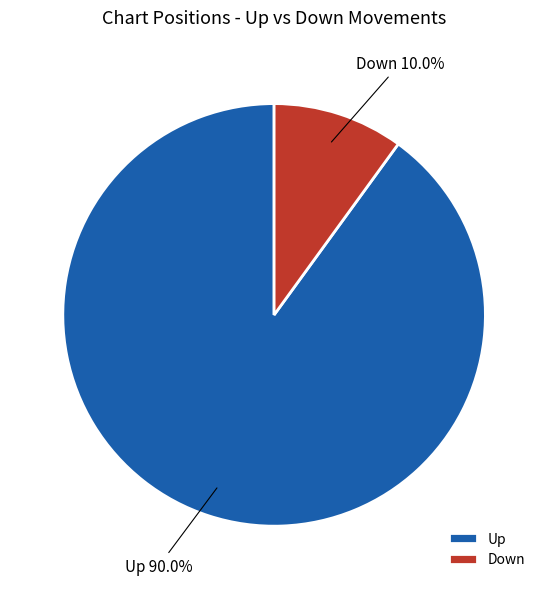

Do Up and Down together represent more than half of the pie?

Yes